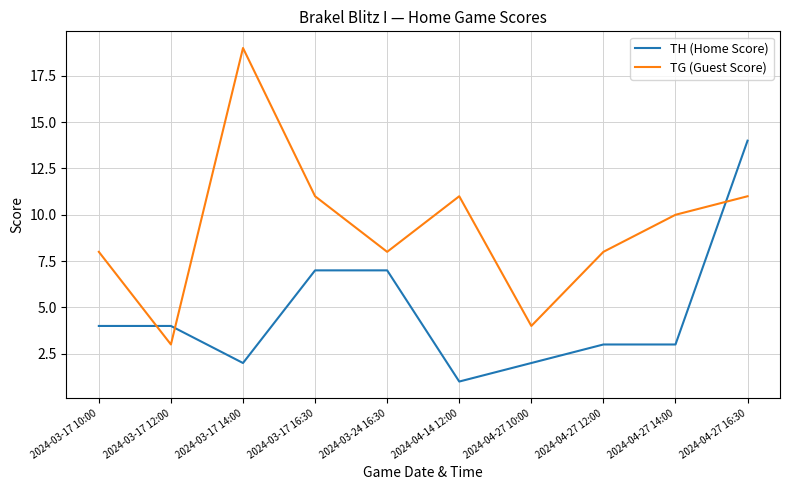

Reading left to right, what are all the values shown in this chart?

TH (Home Score): 2024-03-17 10:00=4	2024-03-17 12:00=4	2024-03-17 14:00=2	2024-03-17 16:30=7	2024-03-24 16:30=7	2024-04-14 12:00=1	2024-04-27 10:00=2	2024-04-27 12:00=3	2024-04-27 14:00=3	2024-04-27 16:30=14
TG (Guest Score): 2024-03-17 10:00=8	2024-03-17 12:00=3	2024-03-17 14:00=19	2024-03-17 16:30=11	2024-03-24 16:30=8	2024-04-14 12:00=11	2024-04-27 10:00=4	2024-04-27 12:00=8	2024-04-27 14:00=10	2024-04-27 16:30=11